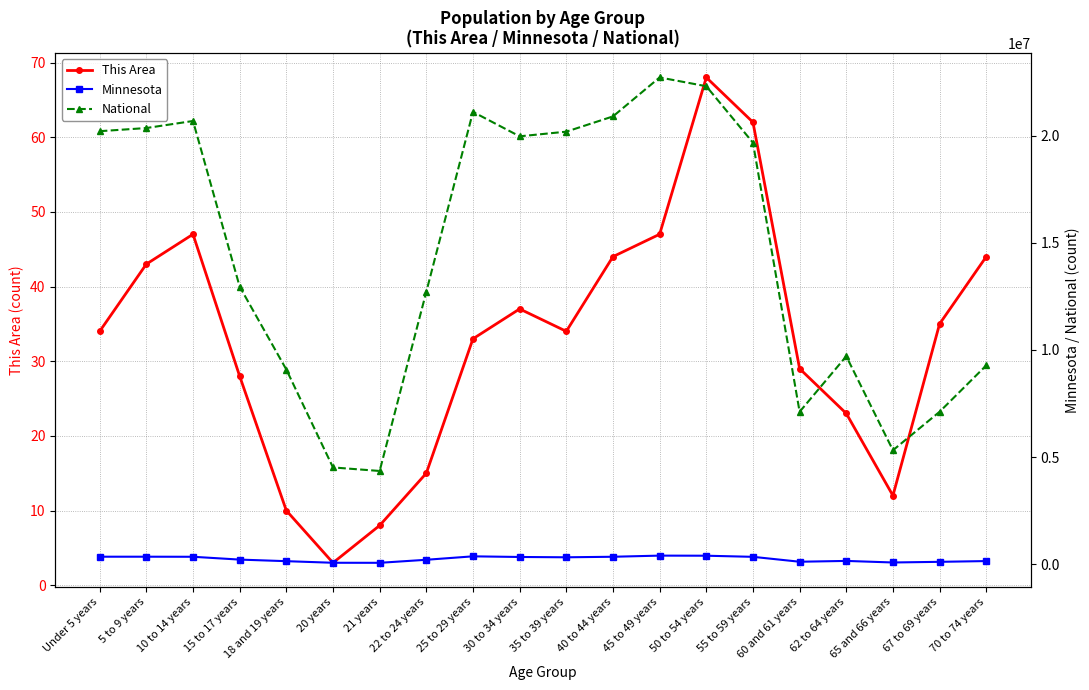

What is the approximate value of Minnesota at 65 and 66 years, to the nearest 10?

86160